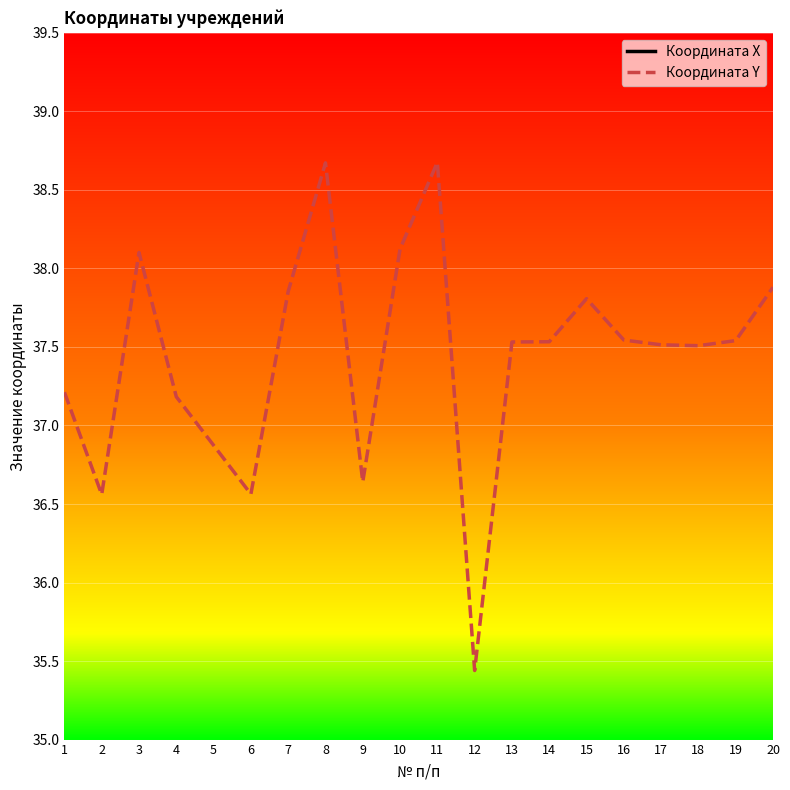

List the series in order of their peak value, highest first.

Координата X, Координата Y